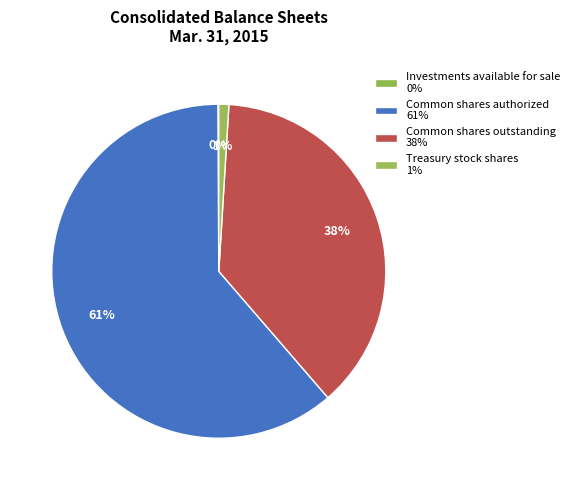

Which category has the smallest portion of the pie?

Investments available for sale